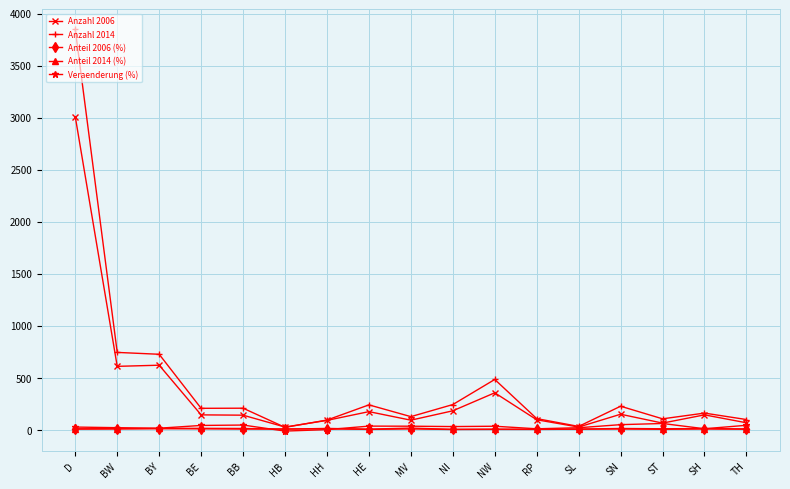

Which series has the widest spread of values?

Anzahl 2014